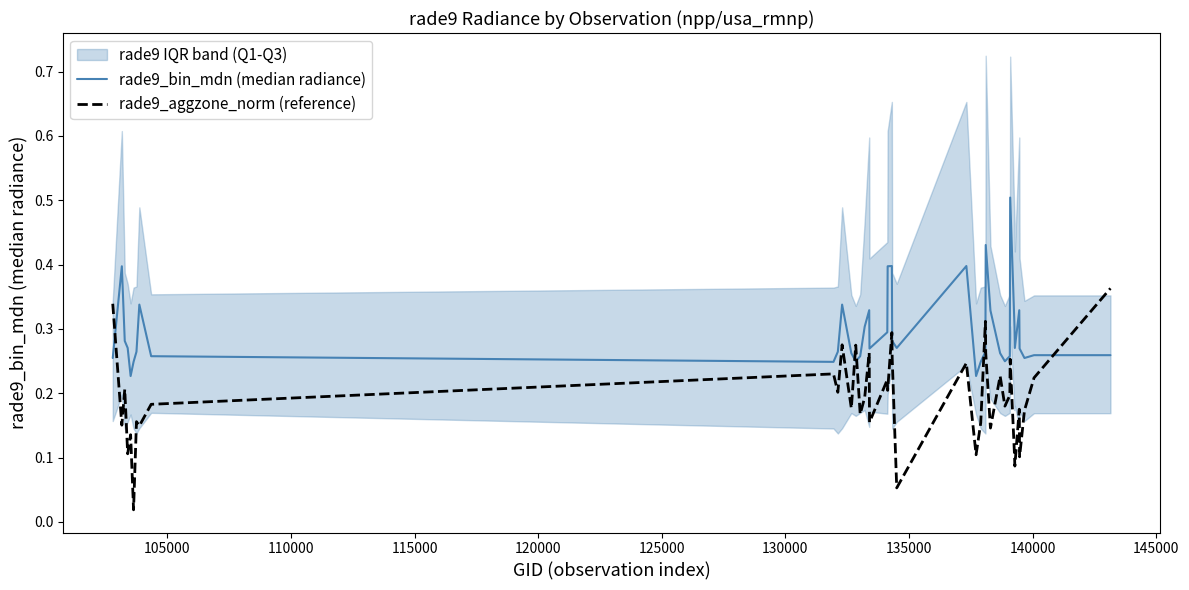

How many rade9_bin_mdn (median radiance) values are between 0 and 1?

40